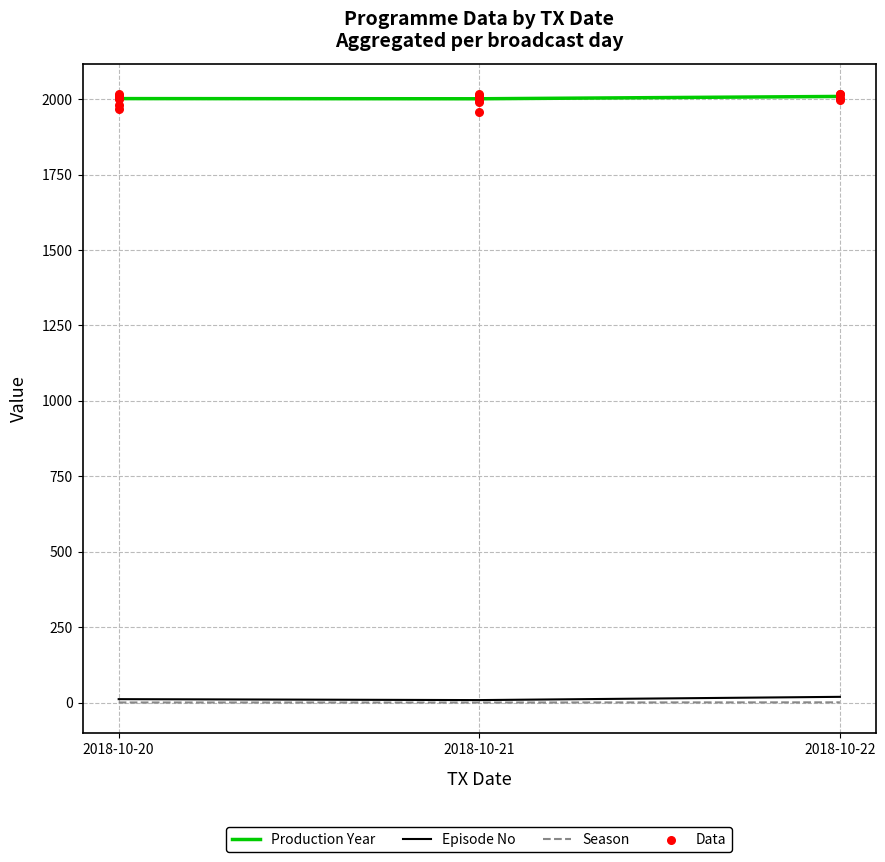

At which category is the sum across all series the highest?

2018-10-22